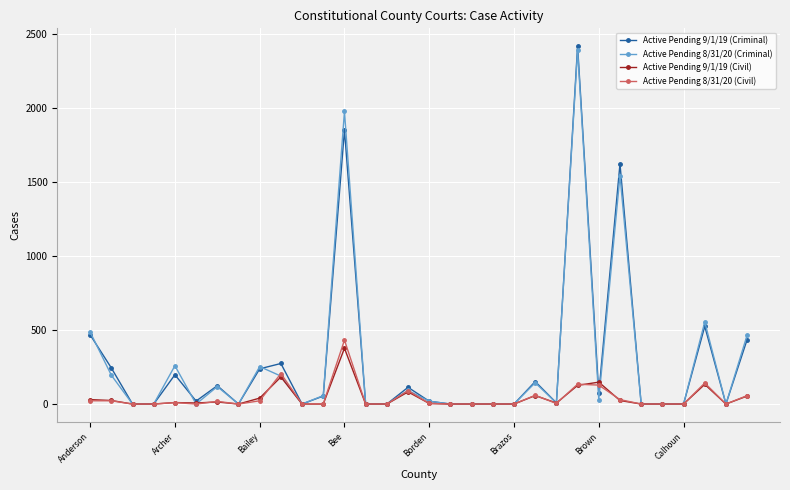

At how many categories does at least one series exceed 1105?

3